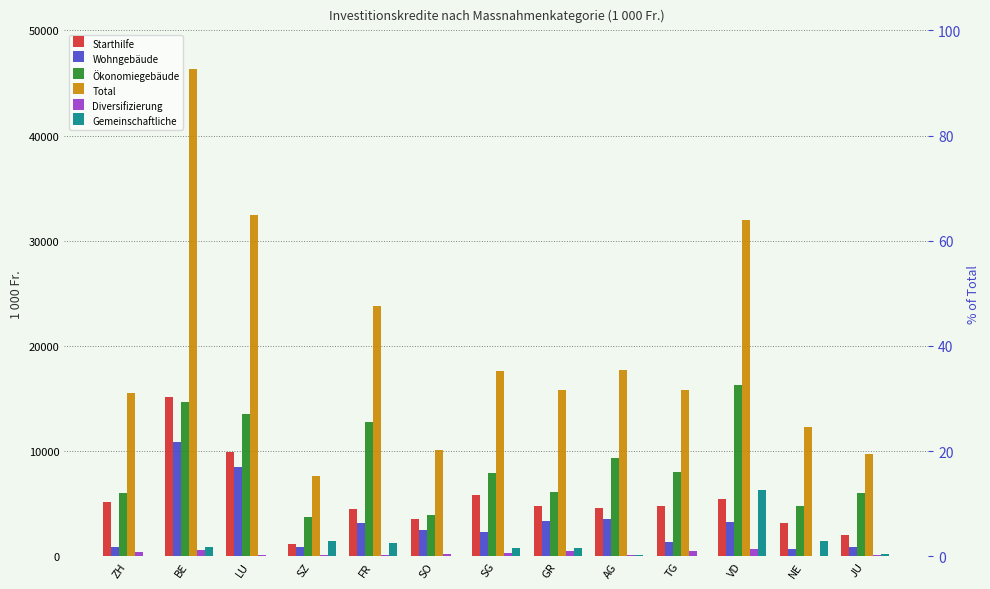

The value of Diversifizierung at ZH is 400.0. True or false?

True